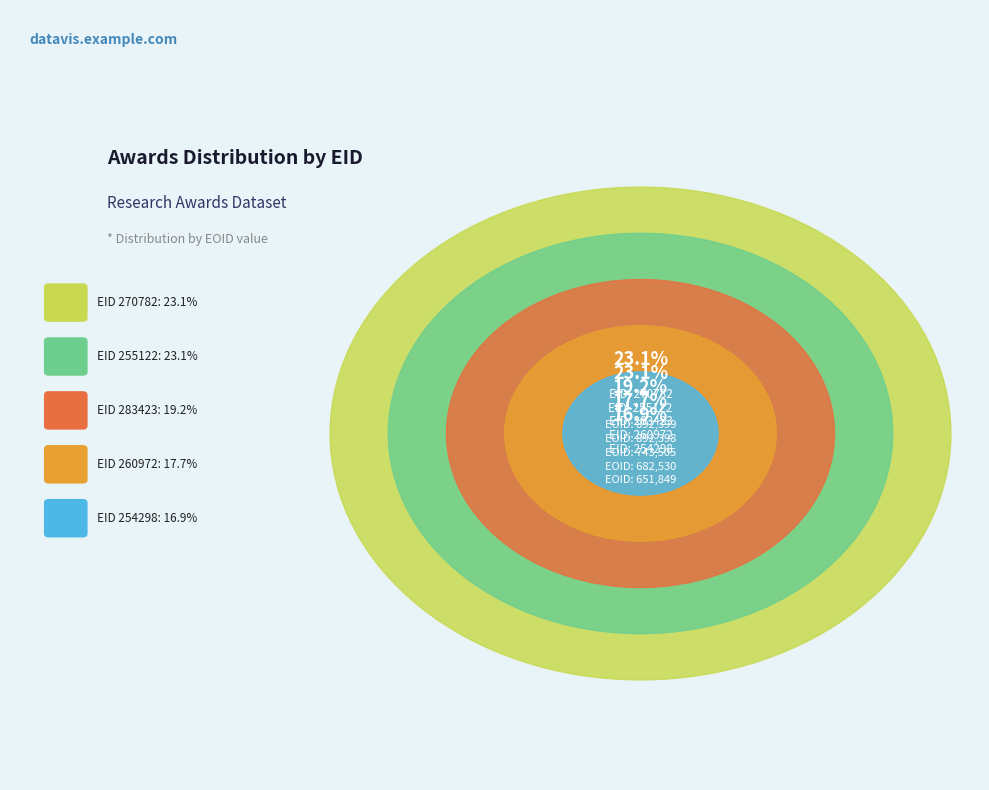

To the nearest percent, what is the difference between the largest and smallest slice percentages?

6%